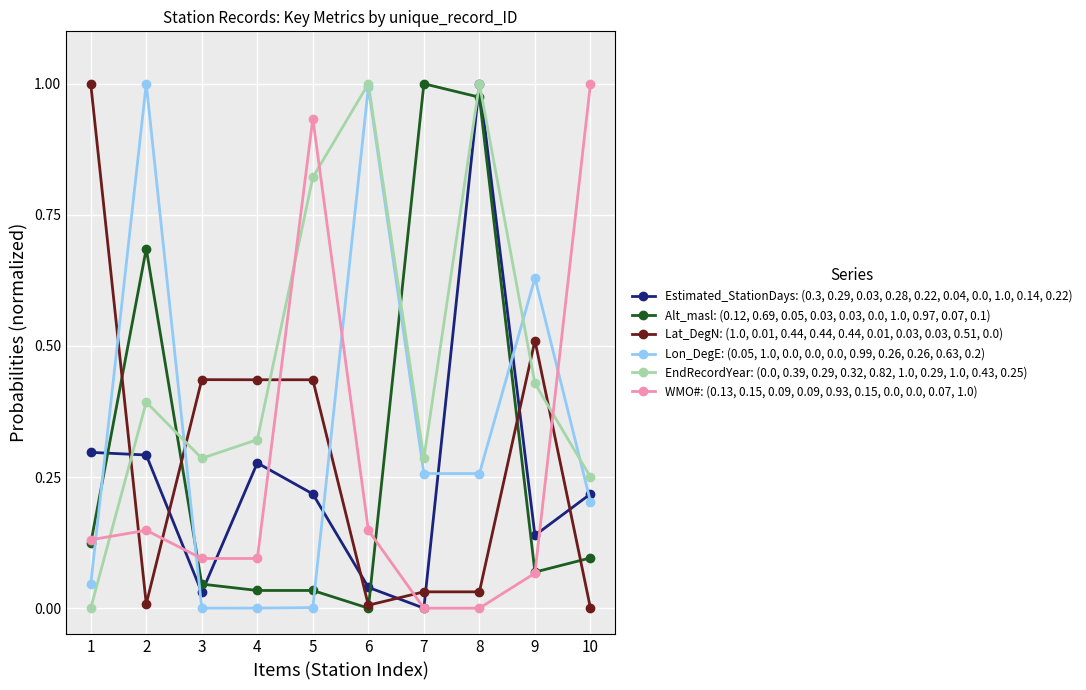

True or false: Lat_DegN: (1.0, 0.01, 0.44, 0.44, 0.44, 0.01, 0.03, 0.03, 0.51, 0.0) has more than 0 interior local peaks.

True